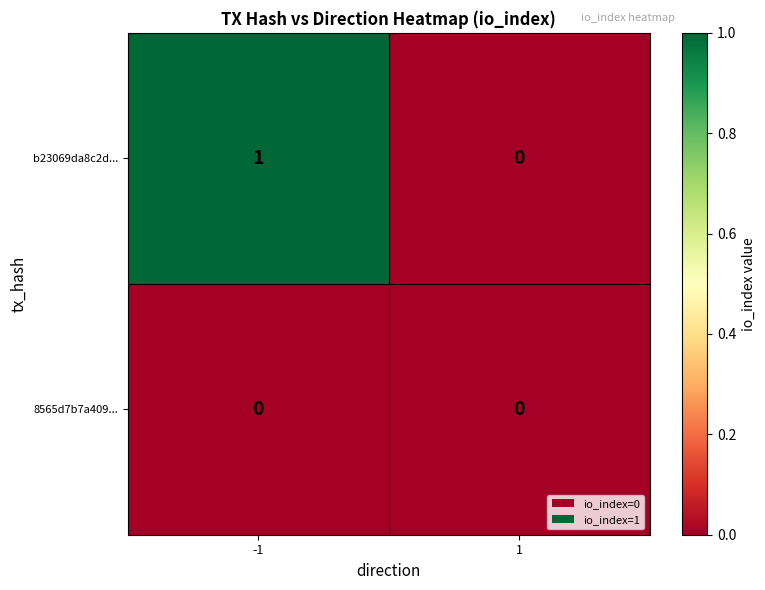

Between -1 and 1, which series saw the biggest shift?

b23069da8c2d...